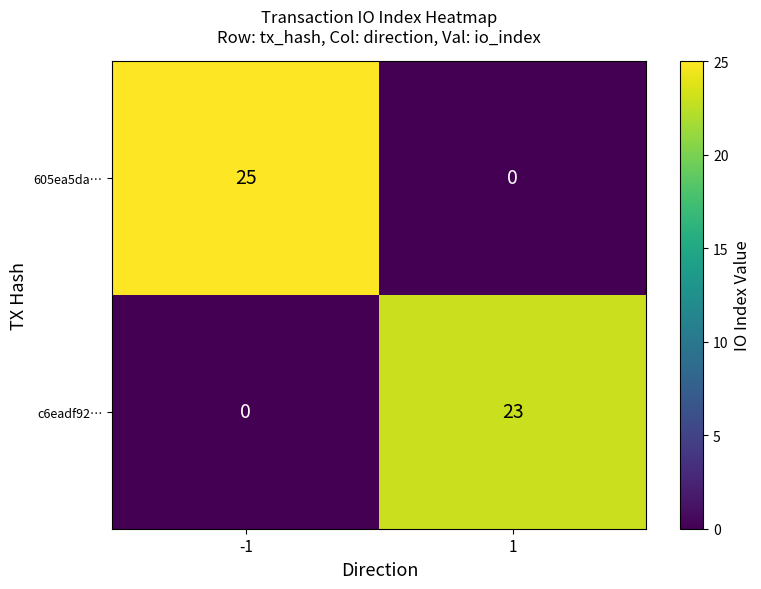

What is the spread (max minus min) of values at -1?

25